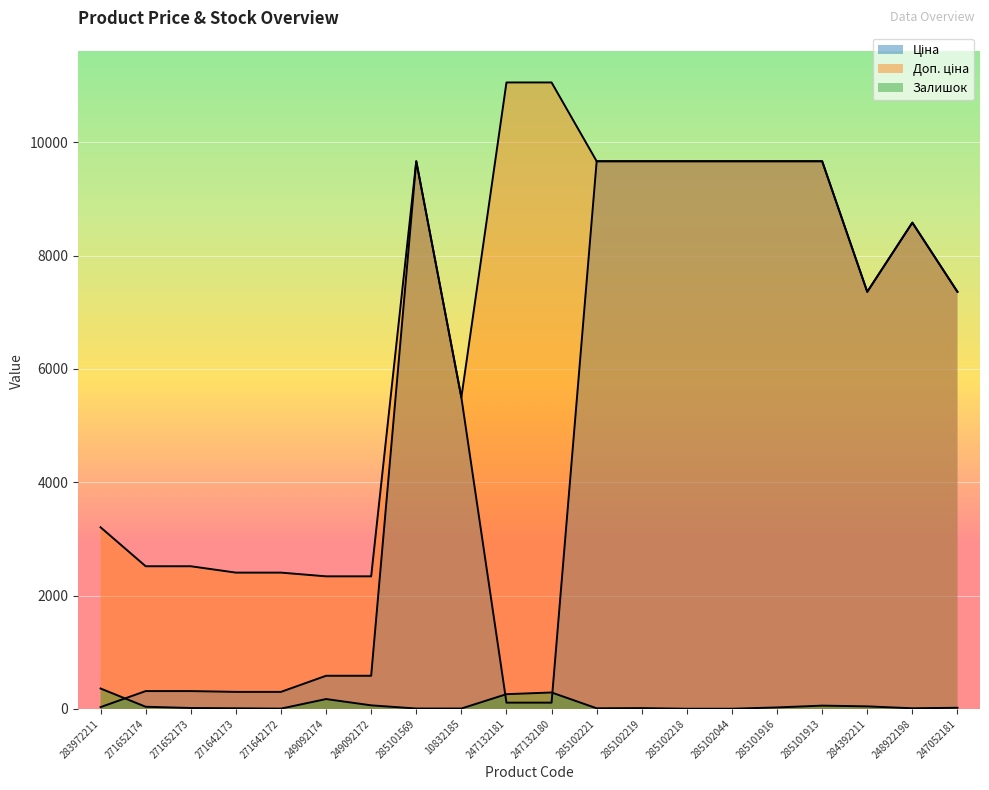

The Ціна series shows 7360.2 at 284392211. True or false?

True